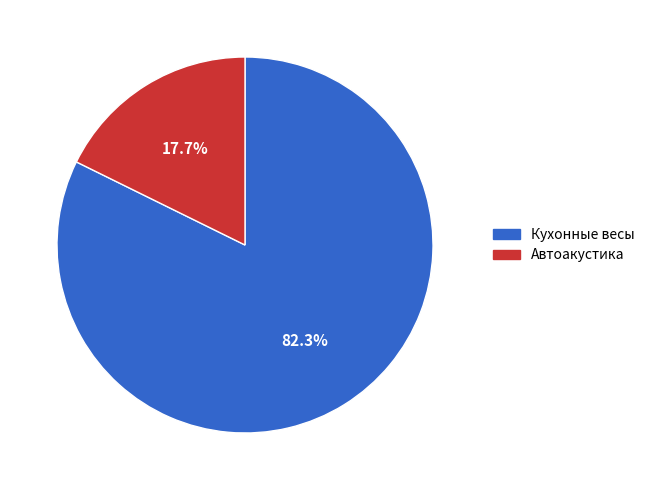

True or false: Автоакустика accounts for 8% of the total.

False